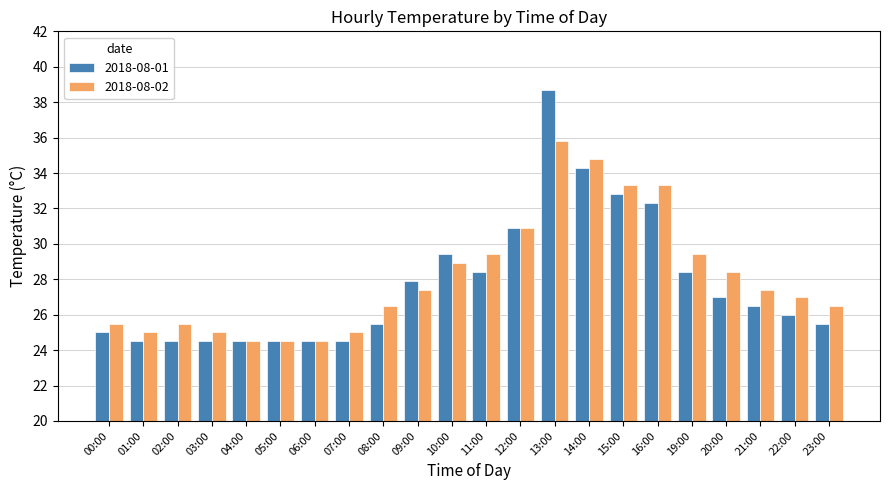

What is the maximum value for 2018-08-02?

35.8